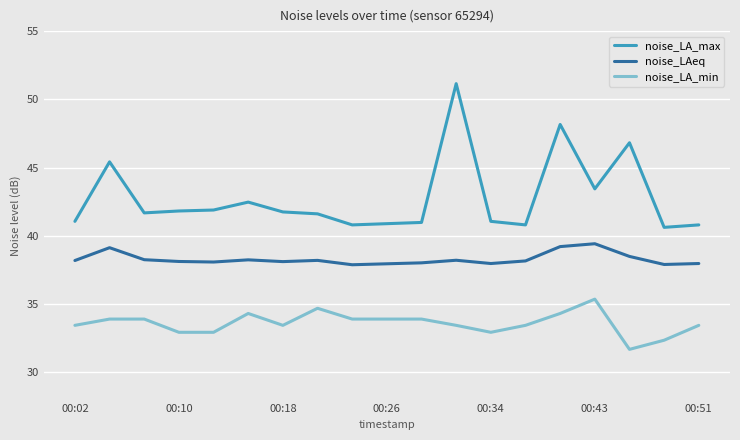

What are all the series names shown in the legend?

noise_LA_max, noise_LAeq, noise_LA_min